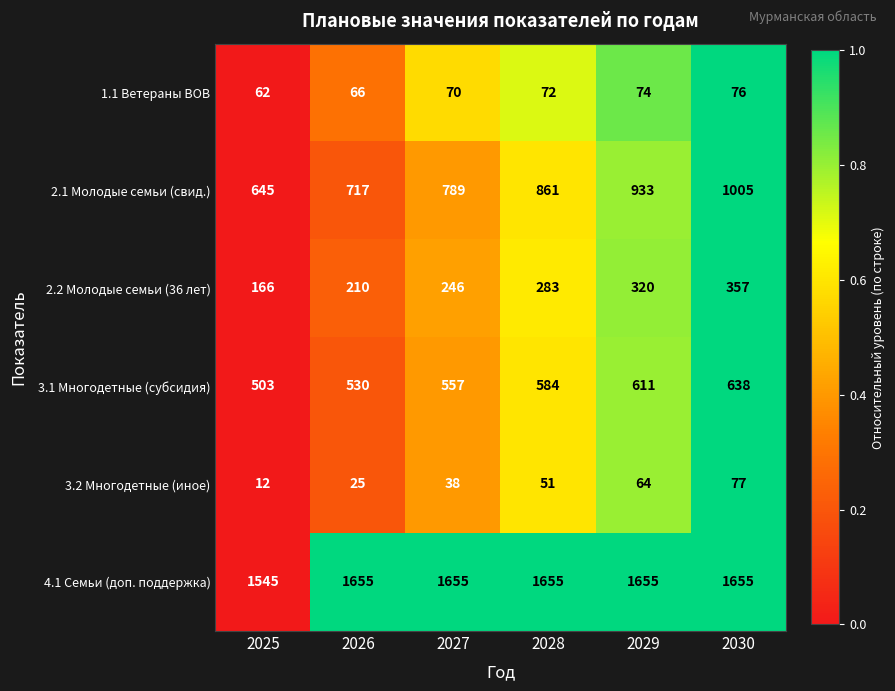

Where is 1.1 Ветераны ВОВ nearest to the value 69?

2027